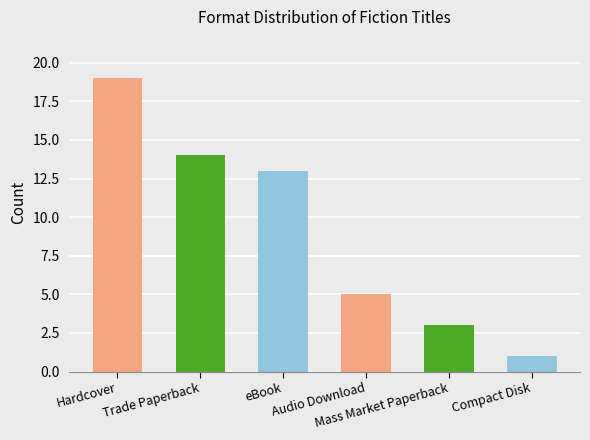

At which label does the data first exceed 13?

Hardcover